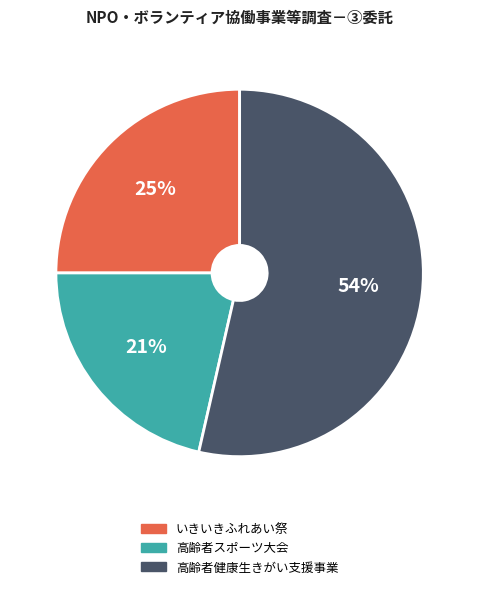

To the nearest percent, what is the combined percentage of 高齢者スポーツ大会 and 高齢者健康生きがい支援事業?

75%